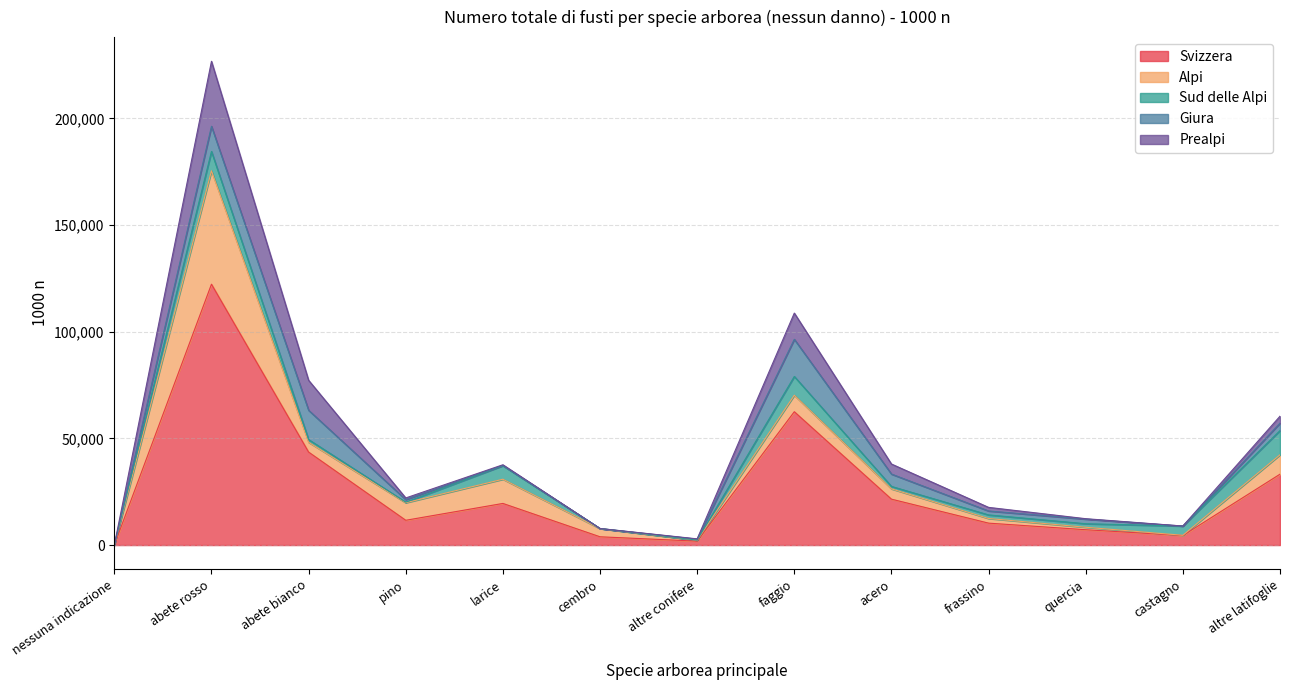

How many interior local peaks does the Alpi series have?

3